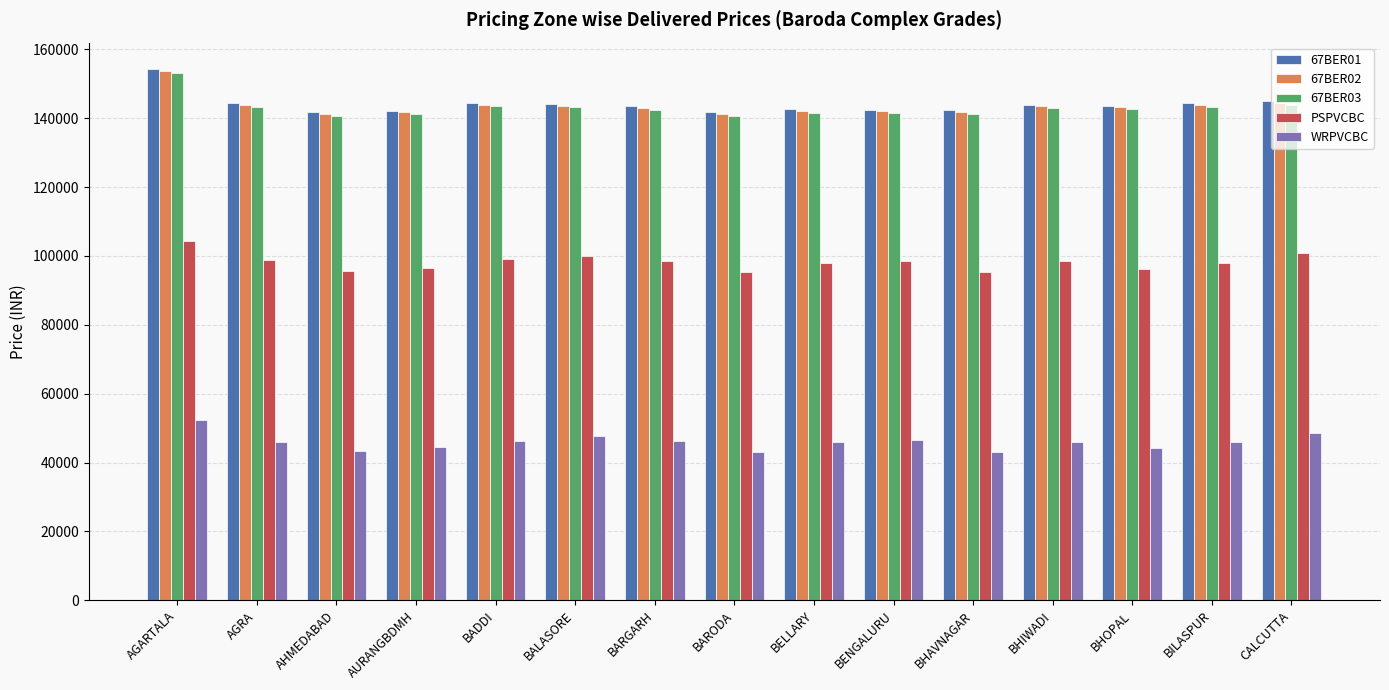

What is the difference between the maximum and minimum values in the 67BER03 series?

12556